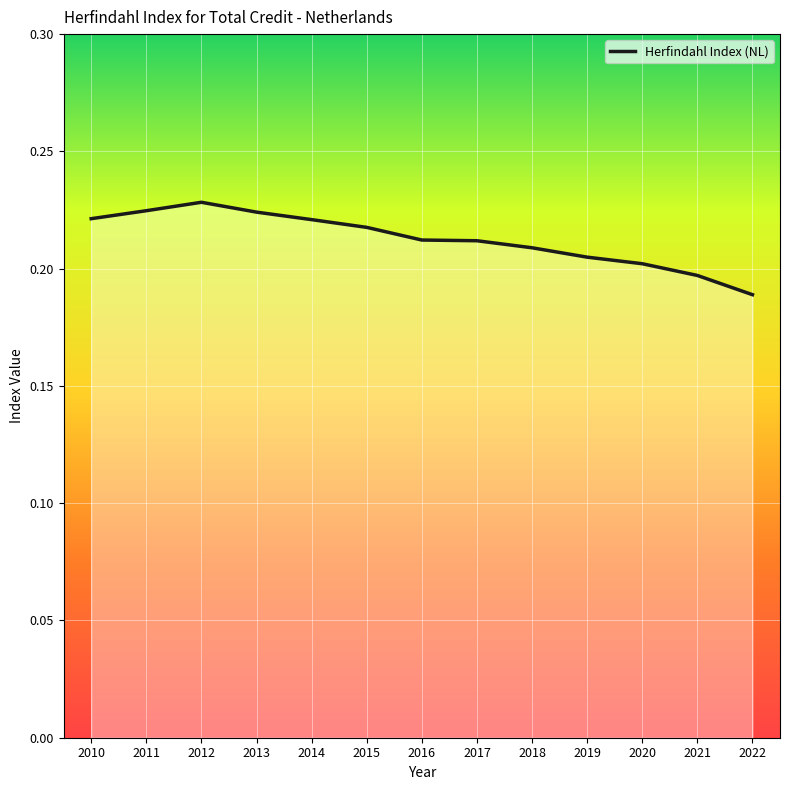

How many lines are shown in the chart?

1